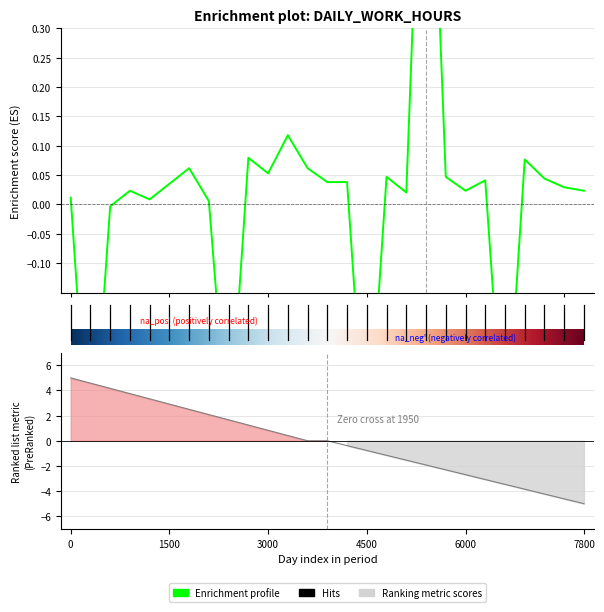

Does the chart have visible grid lines?

Yes